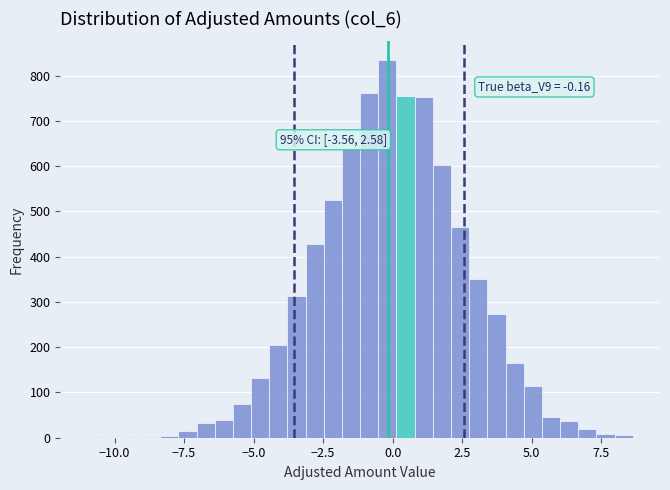

Around what value on the x-axis is the tallest bar? Give the approximate position of its centre, as read against the axis.

0.0